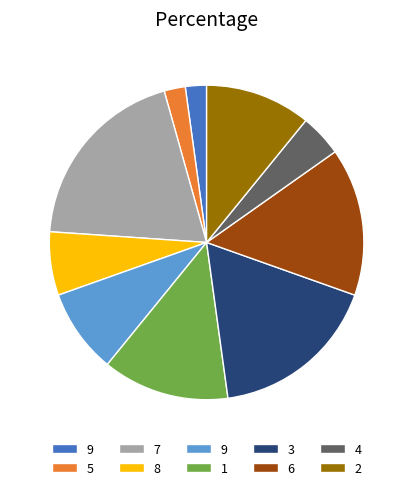

Does any single category account for the majority?

No